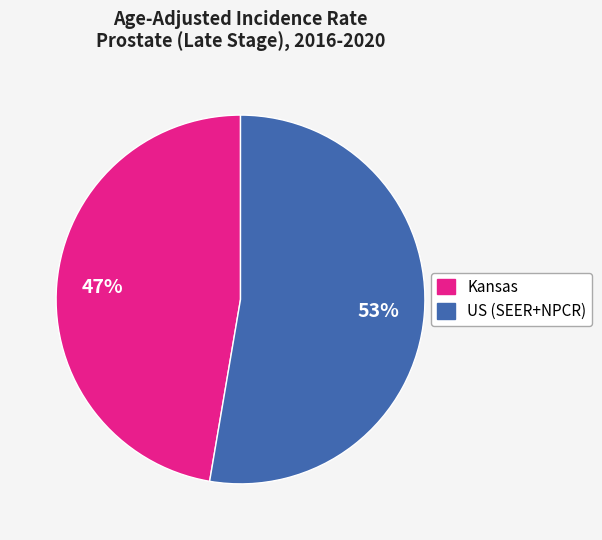

How many slices are in this pie chart?

2